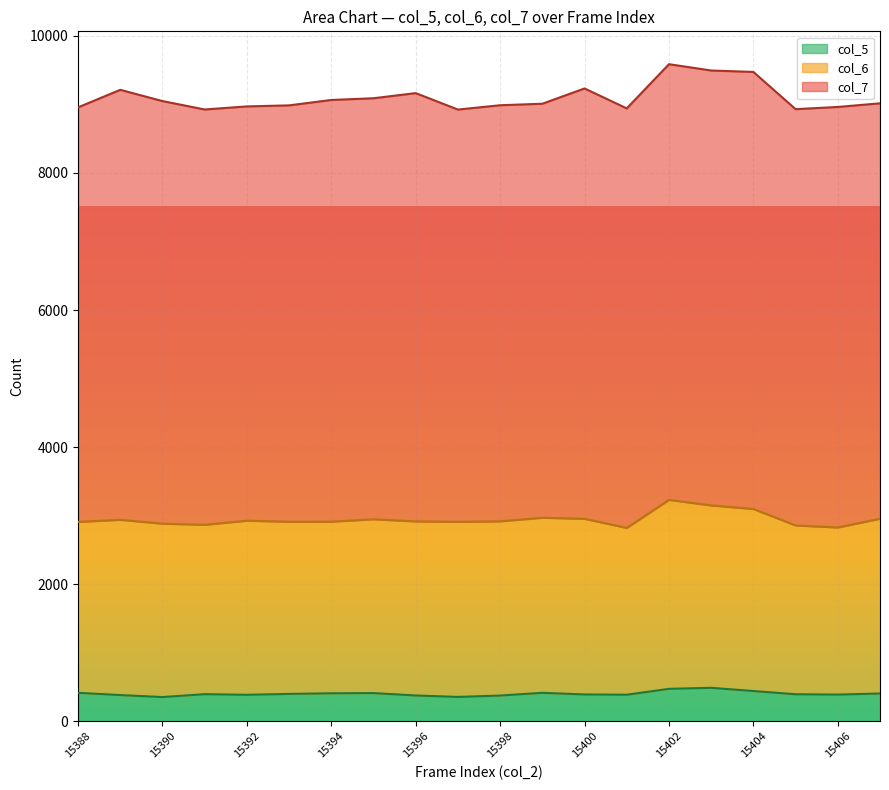

Is the value of col_6 at 15405 greater than the value of col_7 at 15406?

No